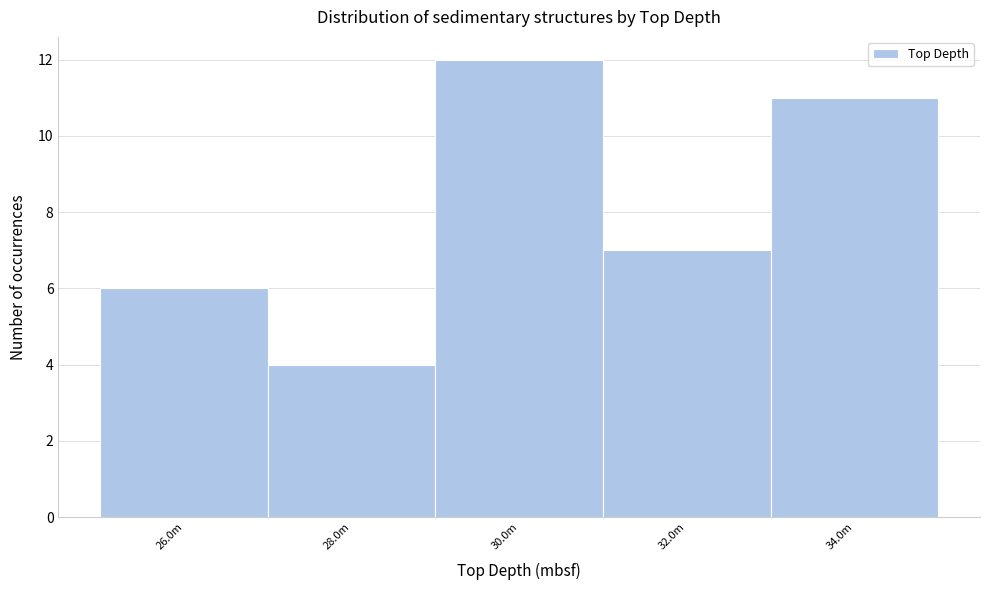

Reading left to right, what are all the values shown in this chart?

26.0m=6	28.0m=4	30.0m=12	32.0m=7	34.0m=11